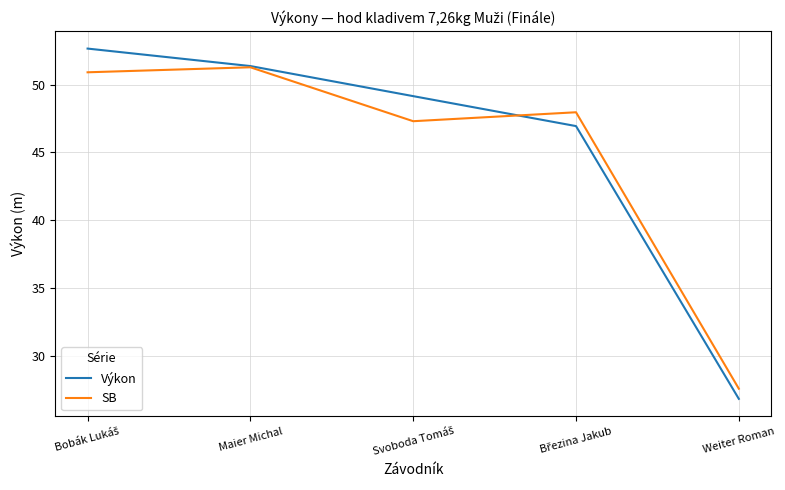

Which series has the largest total across all categories?

Výkon